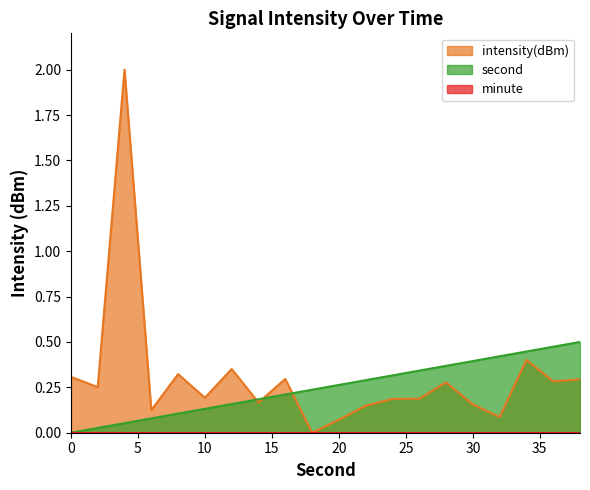

How many values in the intensity(dBm) series exceed 0?

19